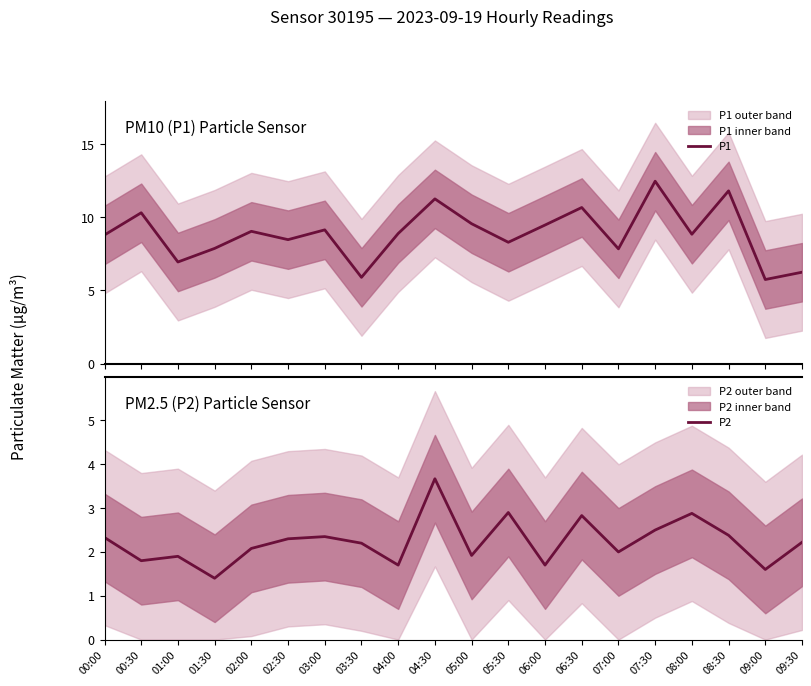

Rank the series by their average value, from lowest to highest.

P2, P1